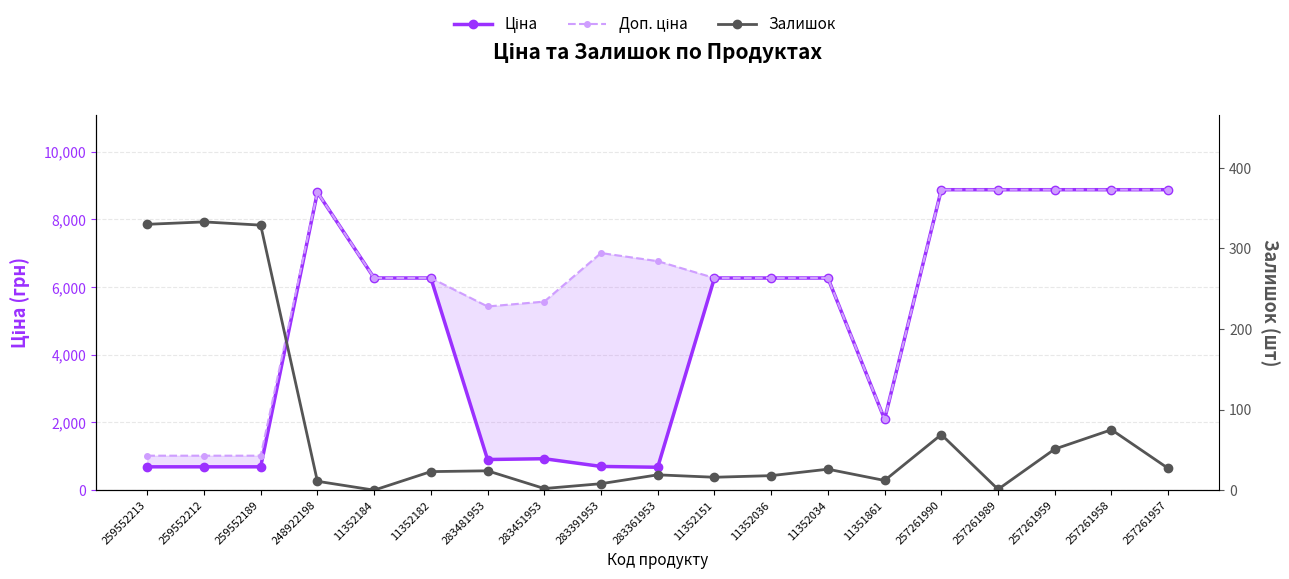

At 283361953, list the series in order from smallest to largest.

Залишок, Ціна, Доп. ціна